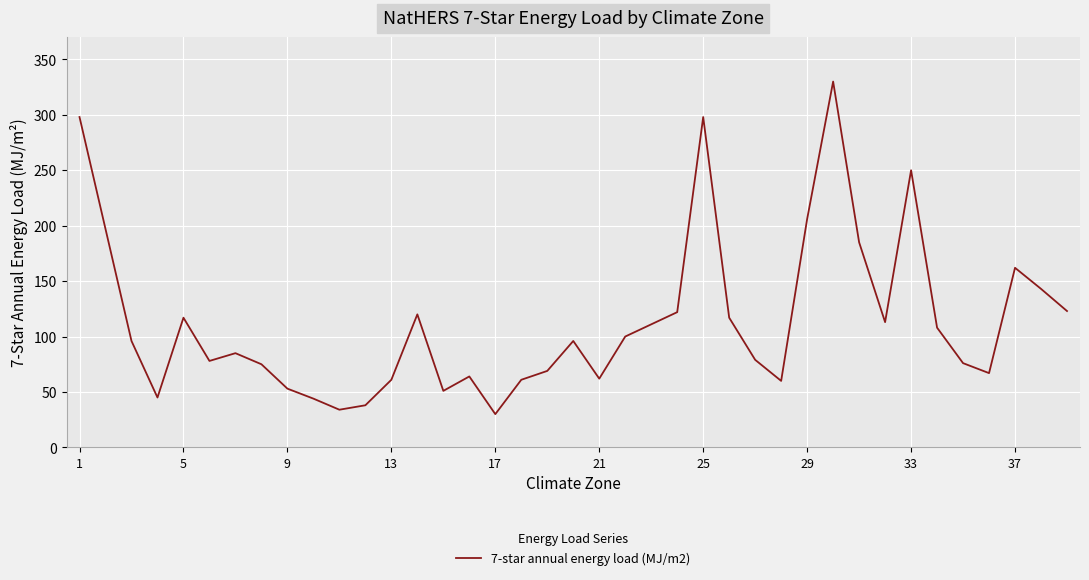

What is the greatest value displayed?

330